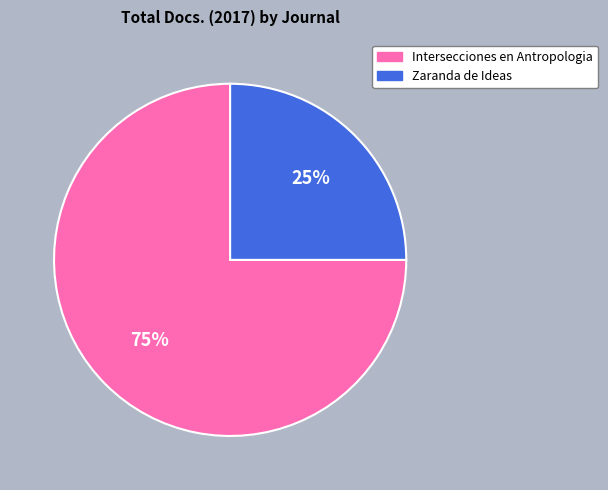

How many slices are in this pie chart?

2